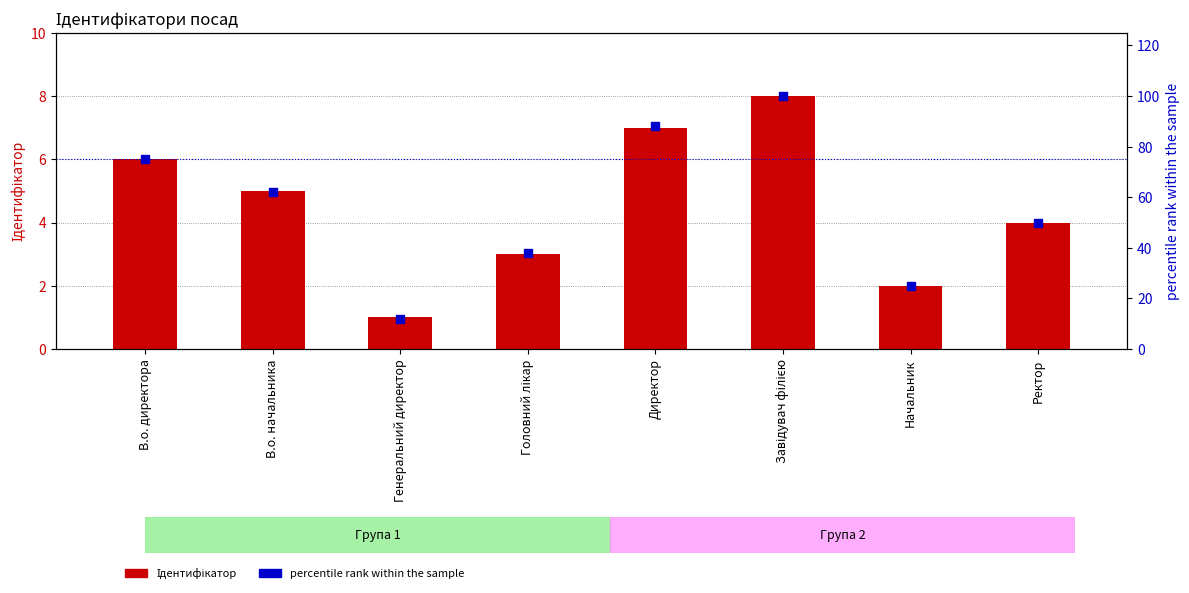

Which series contains the lowest Y value?

Ідентифікатор